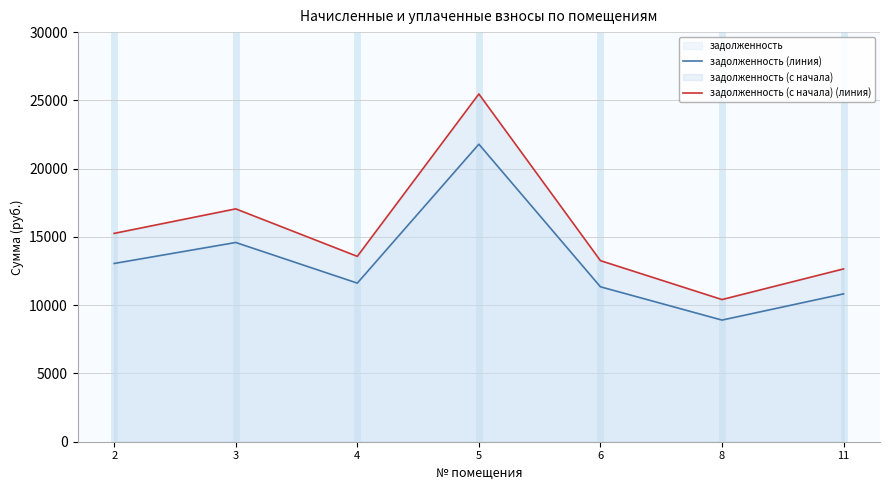

Which label corresponds to the largest value in the chart?

5